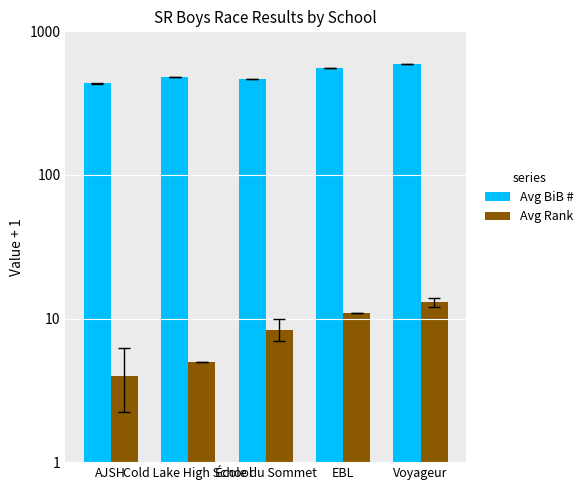

Where does the Avg Rank series first go above 8?

École du Sommet